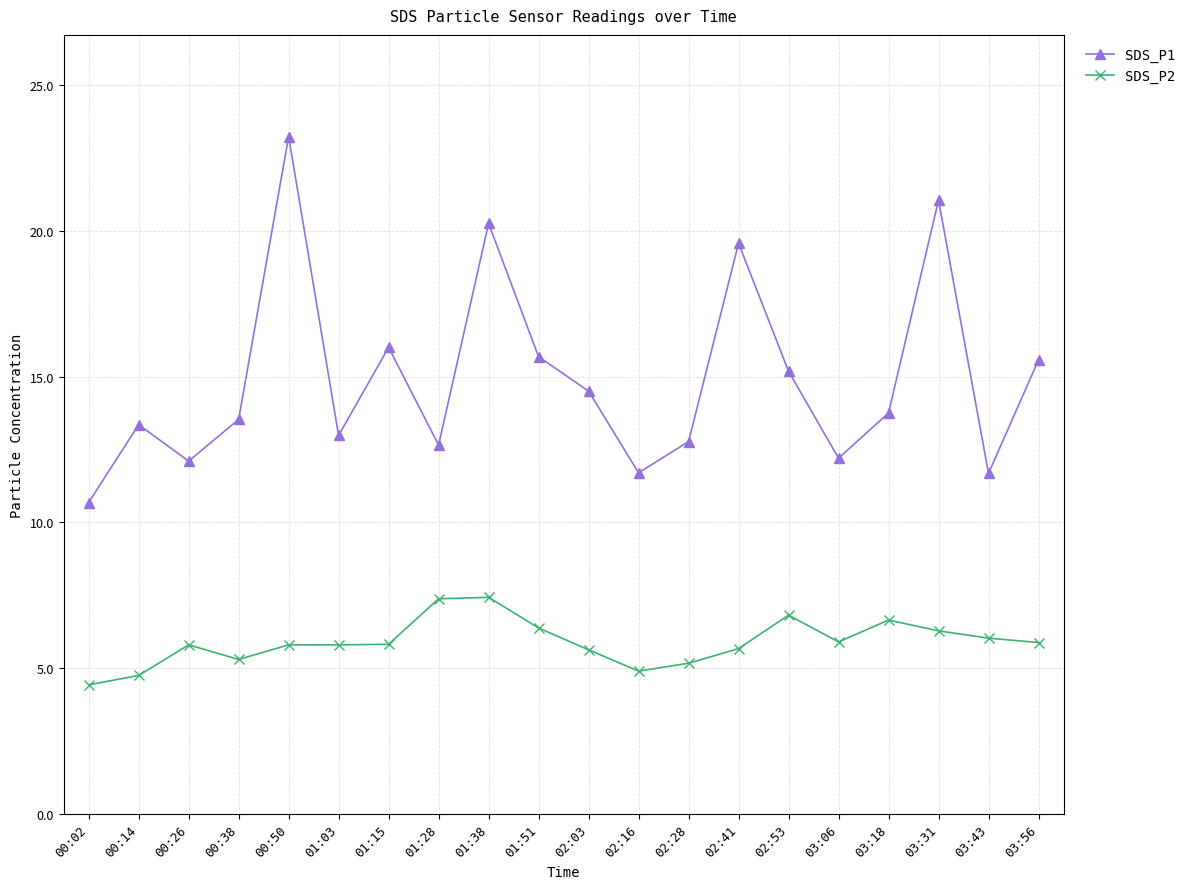

What is the difference between the maximum and minimum values in the SDS_P2 series?

3.0